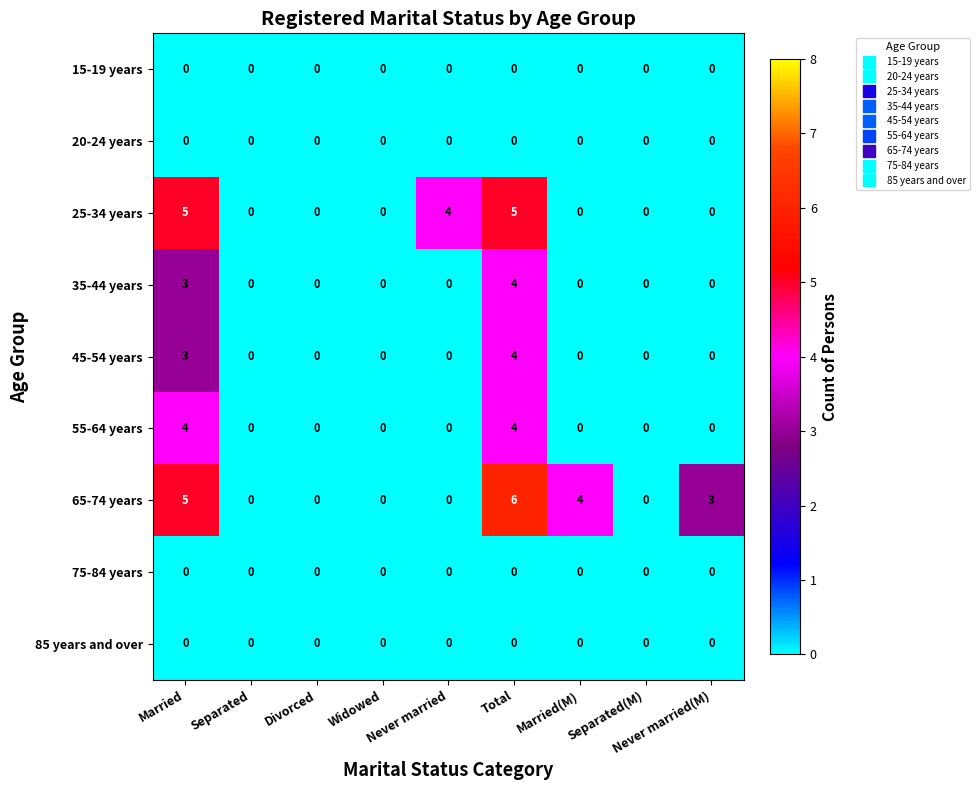

How many distinct data groups are displayed?

9